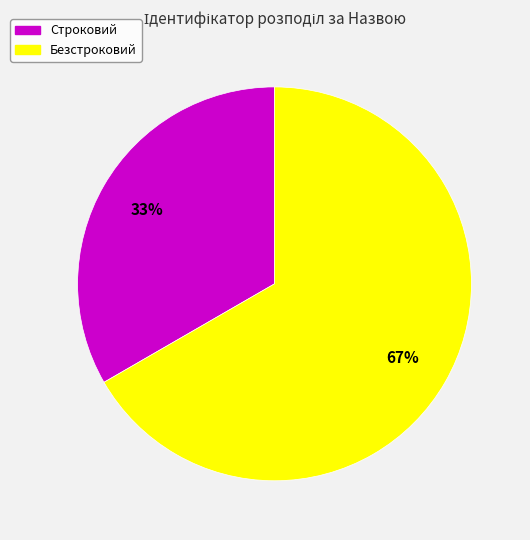

What percentage is the Безстроковий slice, to the nearest percent?

67%